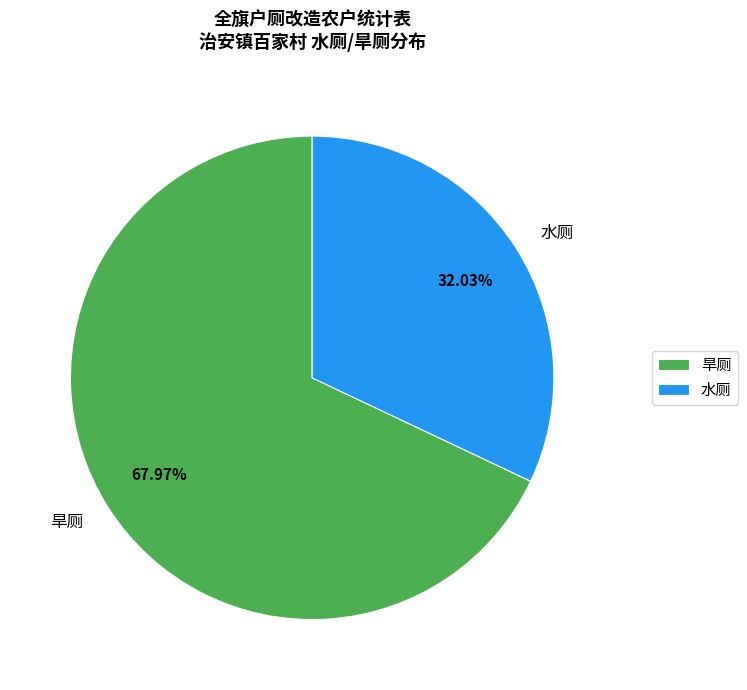

Does 水厕 represent more than half of the total?

No